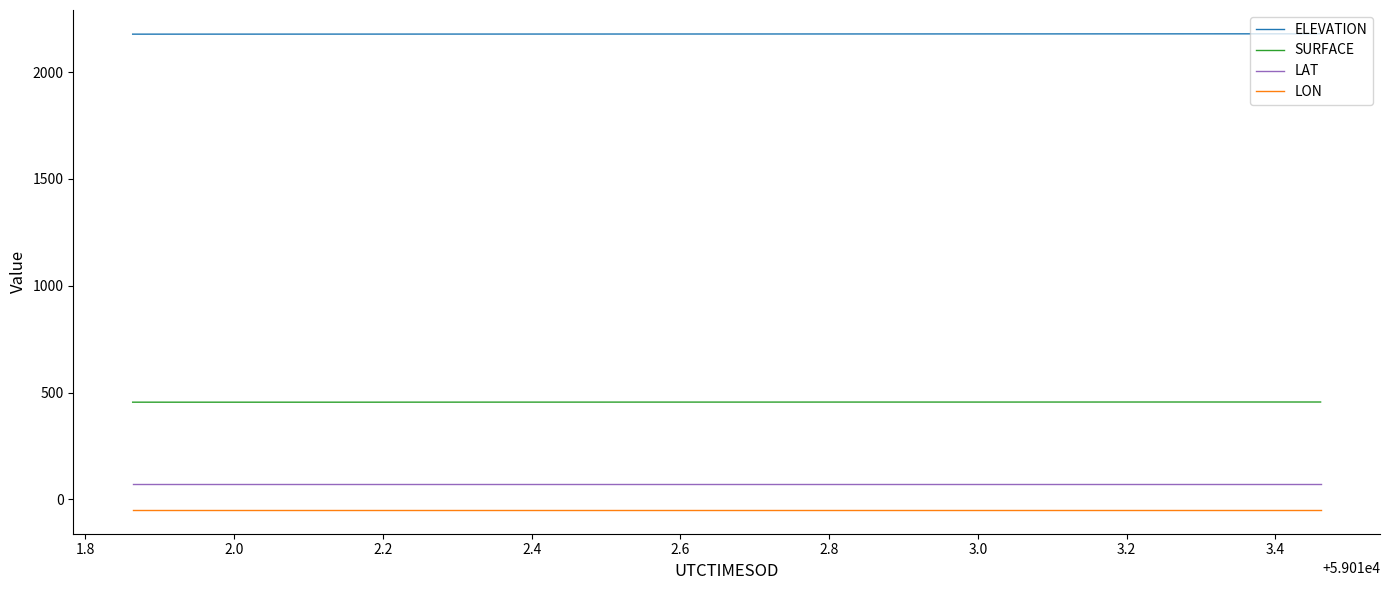

At how many categories does at least one series exceed 159?

40